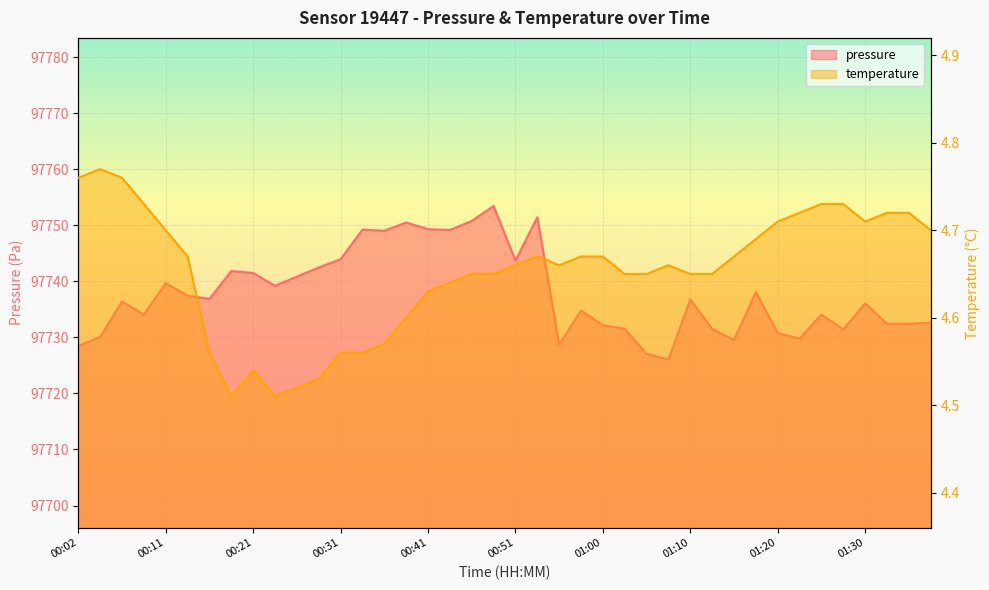

True or false: temperature has a value of 4.7 at 01:23.

True